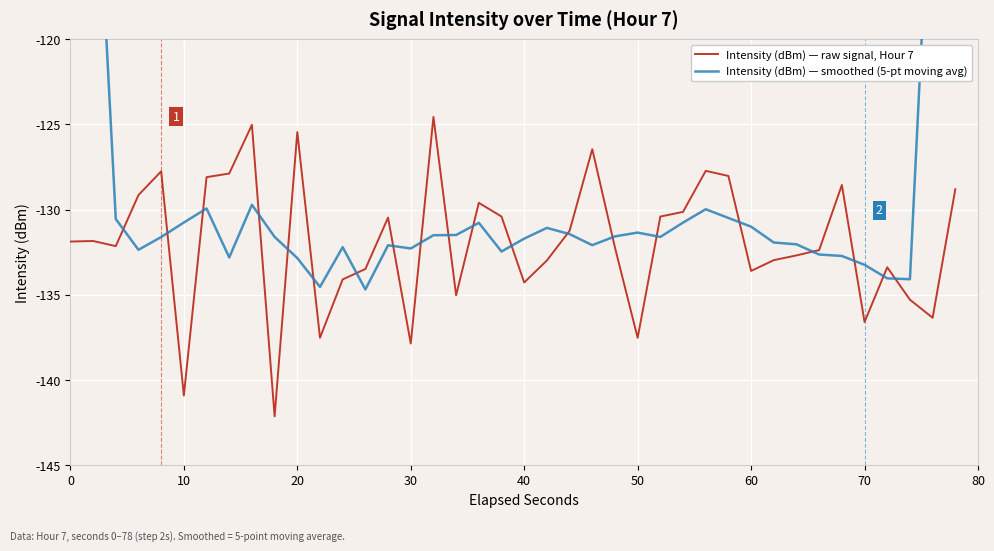

True or false: Intensity (dBm) — raw signal, Hour 7 has a value of -125.4 at 20.

True